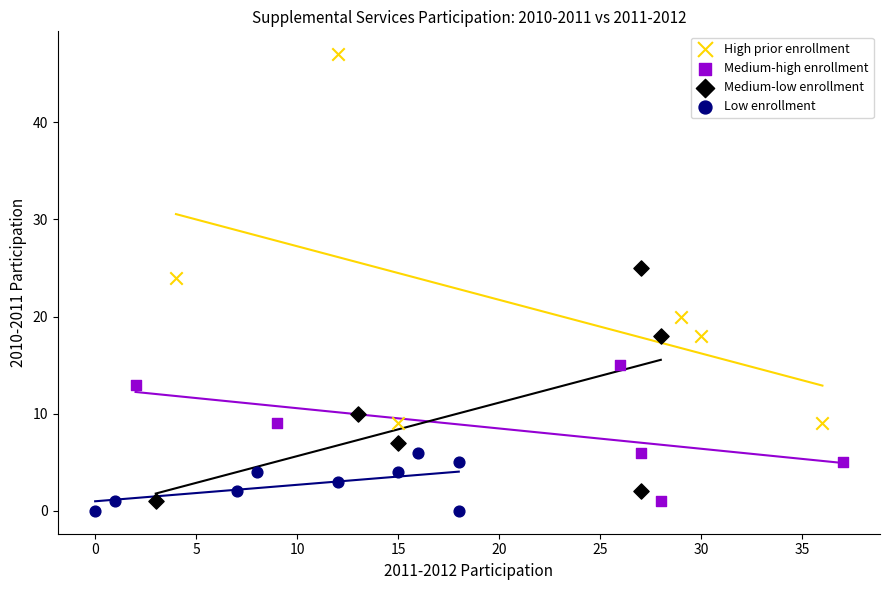

Which series reaches the maximum Y coordinate?

High prior enrollment